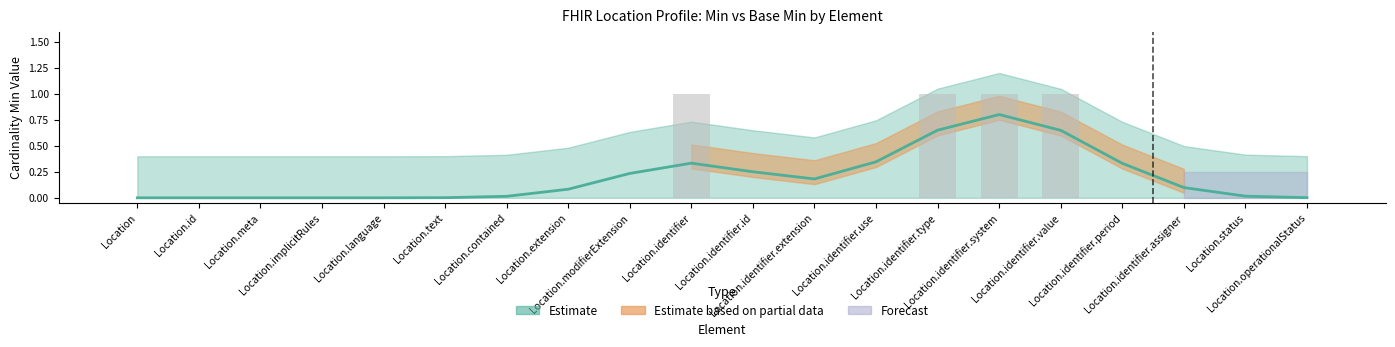

What is the maximum value shown in the chart?

1